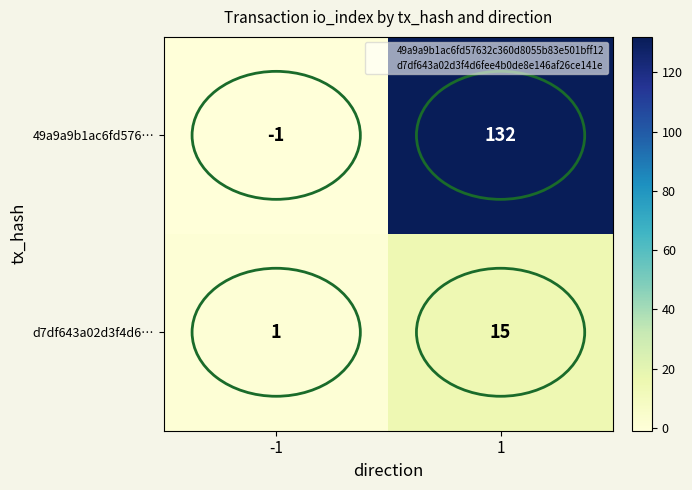

What is the maximum value shown in the chart?

132